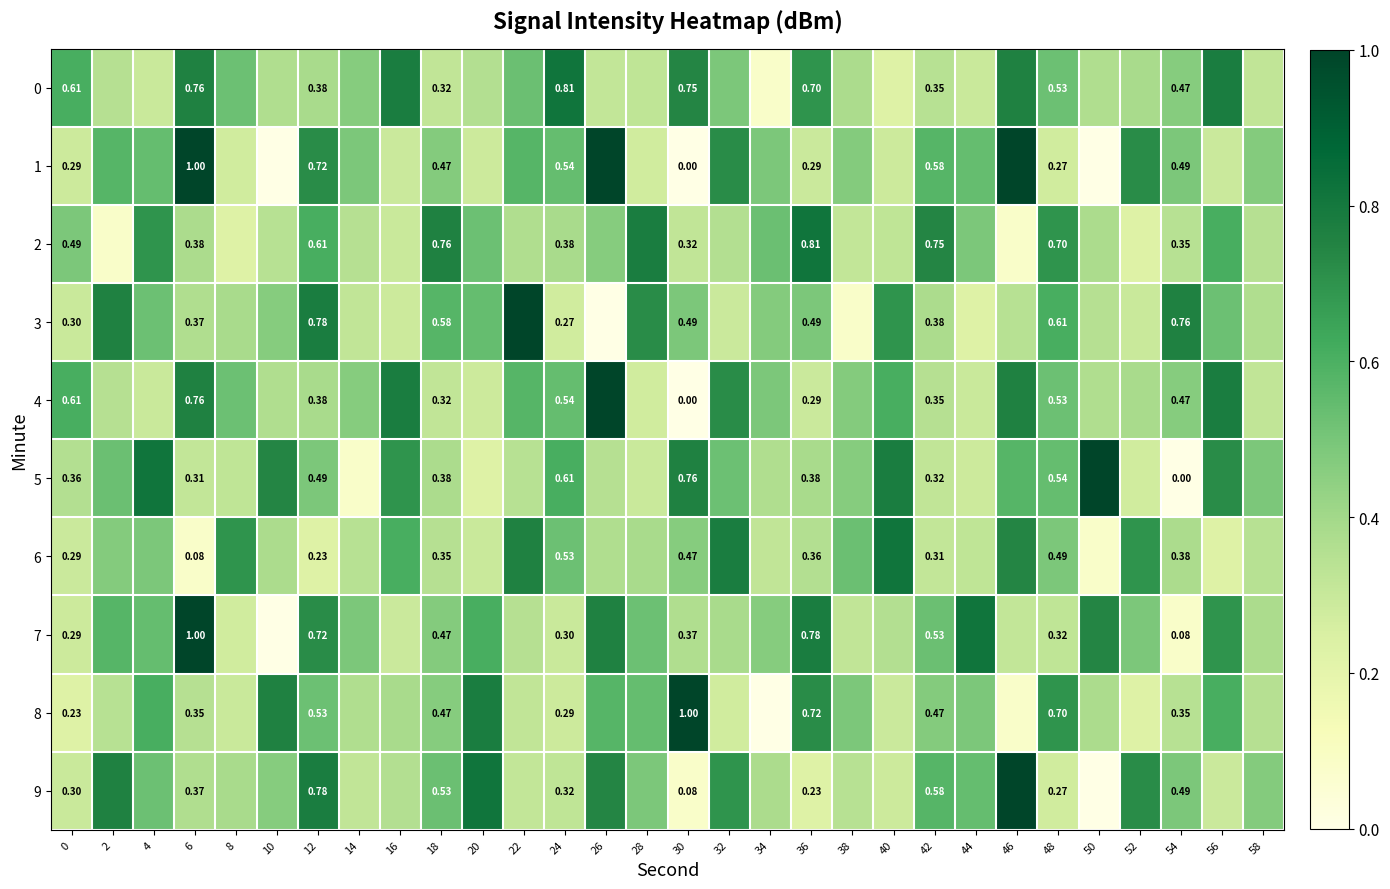

Rank the series at 58 from lowest to highest value.

0, 4, 6, 2, 8, 3, 7, 1, 9, 5